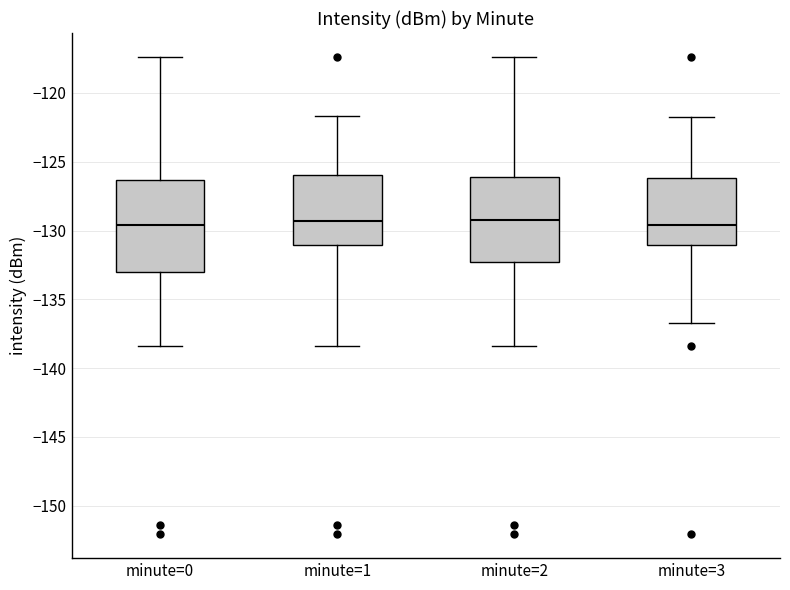

Reading left to right, transcribe this box plot: for each box, give where its median line is, the range the box spans, and where its two whiskers end, as read against the y-axis. The values are not printed on the chart, so give them approximately, as read against the axis.

minute=0: median -129.5, box -133.0 to -126.5, whiskers -138.5 to -117.5
minute=1: median -129.5, box -131.0 to -126.0, whiskers -138.5 to -121.5
minute=2: median -129.0, box -132.5 to -126.0, whiskers -138.5 to -117.5
minute=3: median -129.5, box -131.0 to -126.0, whiskers -136.5 to -122.0